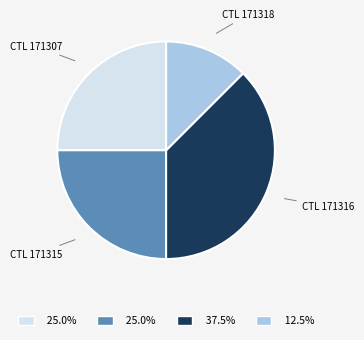

Which has a higher value, CTL 171316 or CTL 171307?

CTL 171316